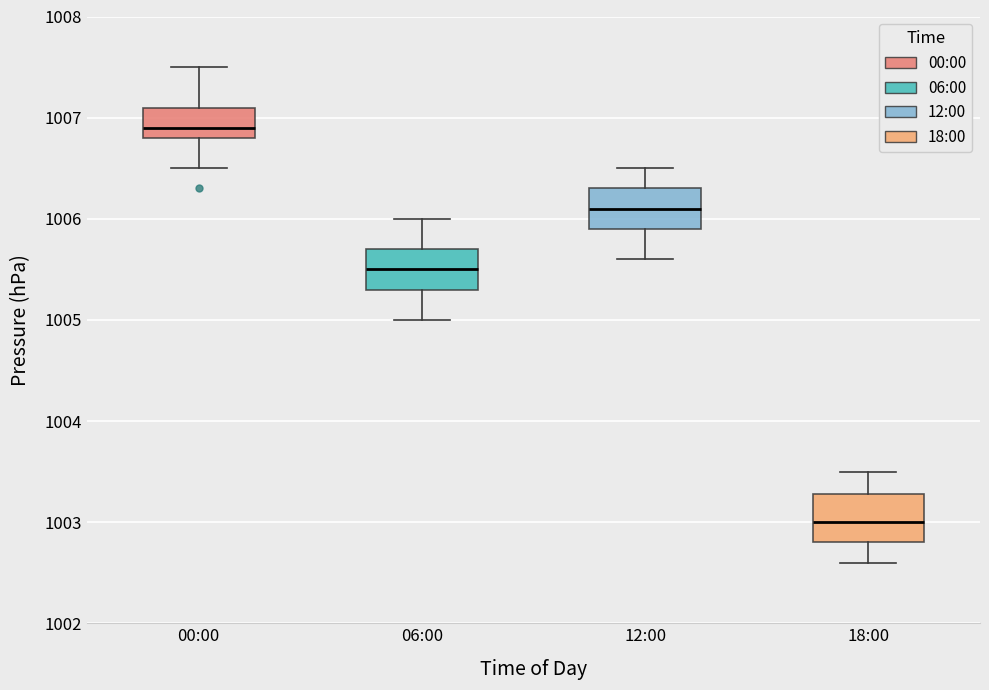

Where does the lower whisker of the box for 18:00 end on the y-axis? The values are not printed on the chart, so give them approximately, as read against the axis.

1002.6